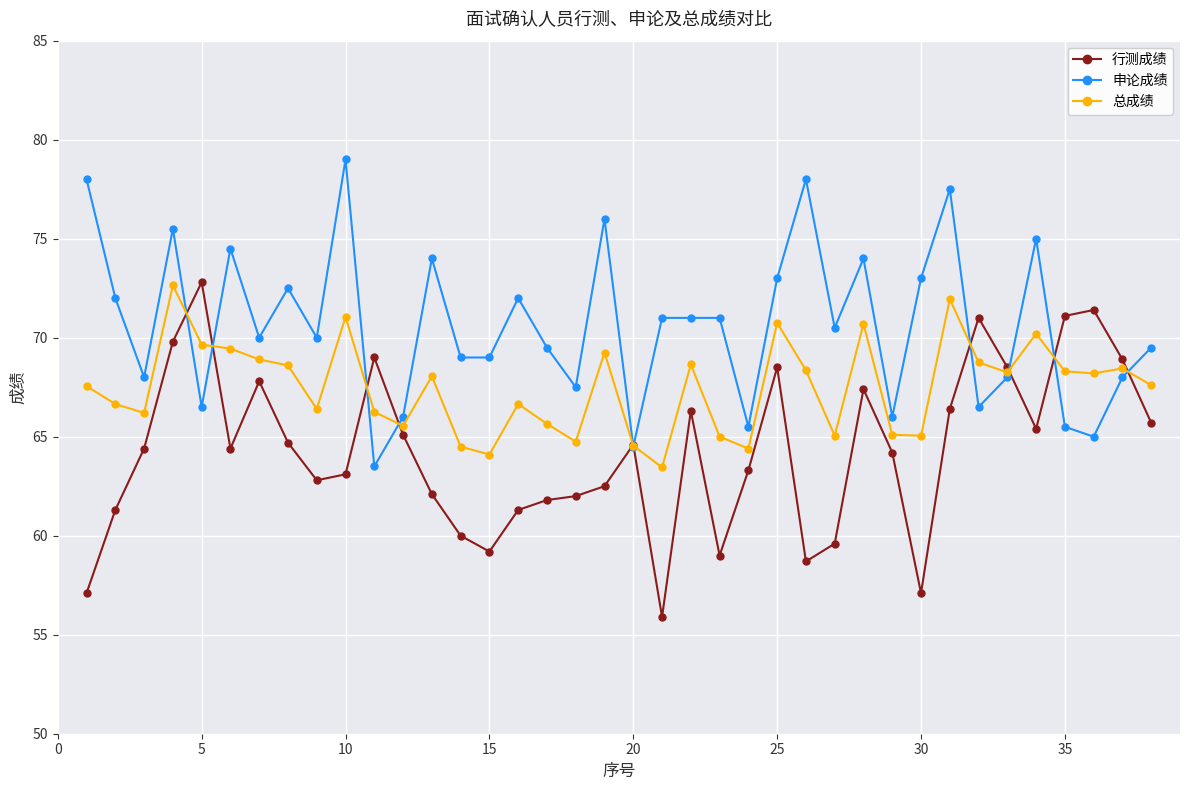

True or false: 行测成绩 has more than 2 points higher than both neighbors.

True